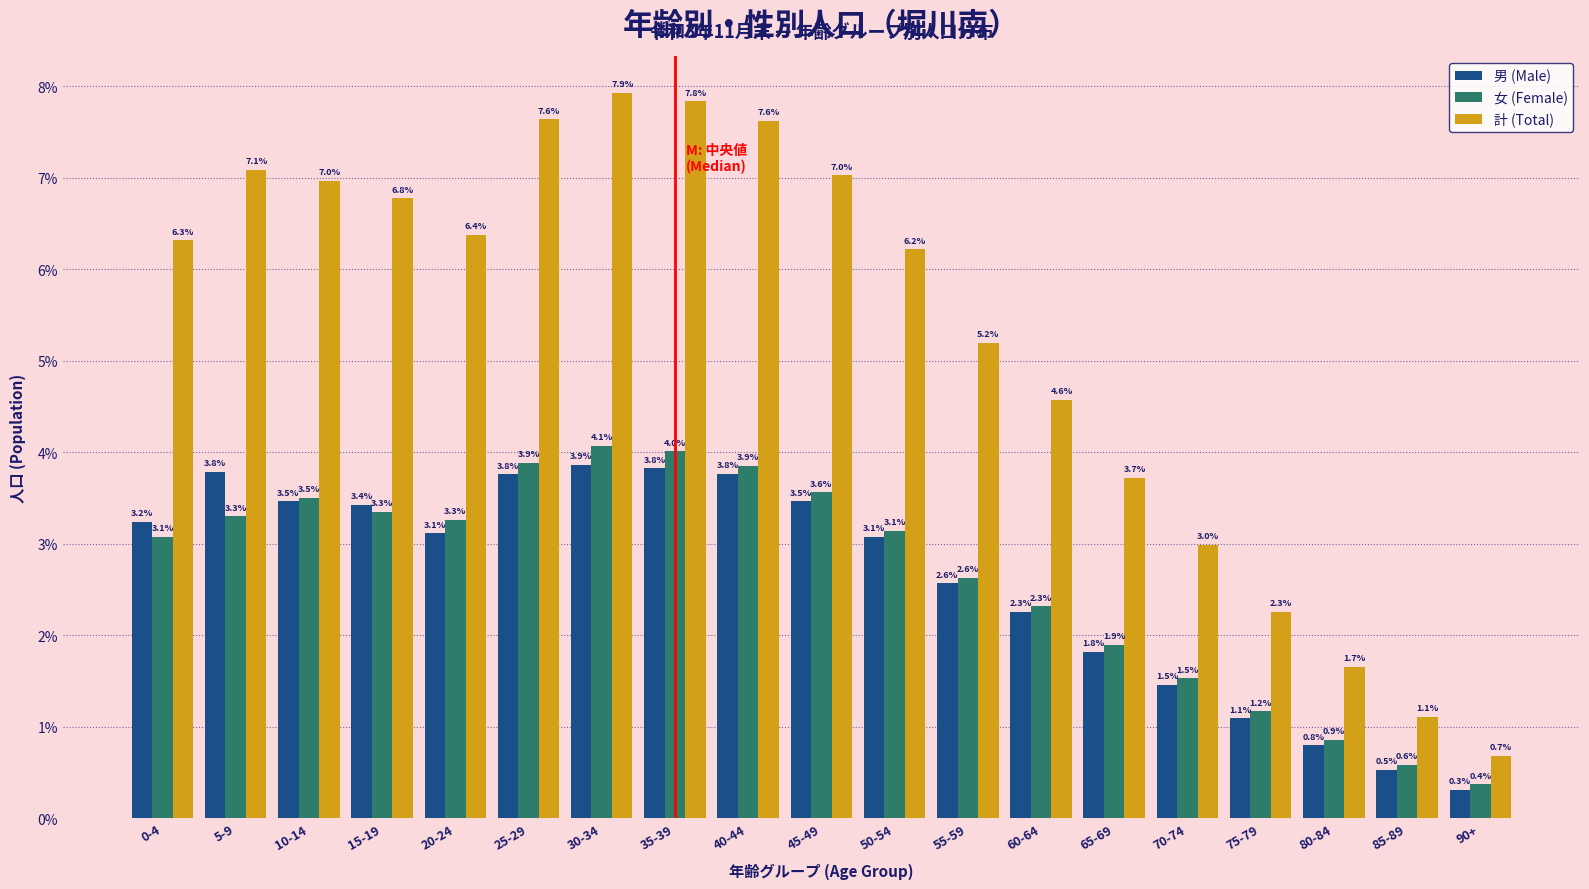

Reading right to left, what are all the values shown in this chart?

男 (Male): 0.3	0.5	0.8	1.1	1.5	1.8	2.3	2.6	3.1	3.5	3.8	3.8	3.9	3.8	3.1	3.4	3.5	3.8	3.2
女 (Female): 0.4	0.6	0.9	1.2	1.5	1.9	2.3	2.6	3.1	3.6	3.9	4.0	4.1	3.9	3.3	3.3	3.5	3.3	3.1
計 (Total): 0.7	1.1	1.7	2.3	3.0	3.7	4.6	5.2	6.2	7.0	7.6	7.8	7.9	7.6	6.4	6.8	7.0	7.1	6.3